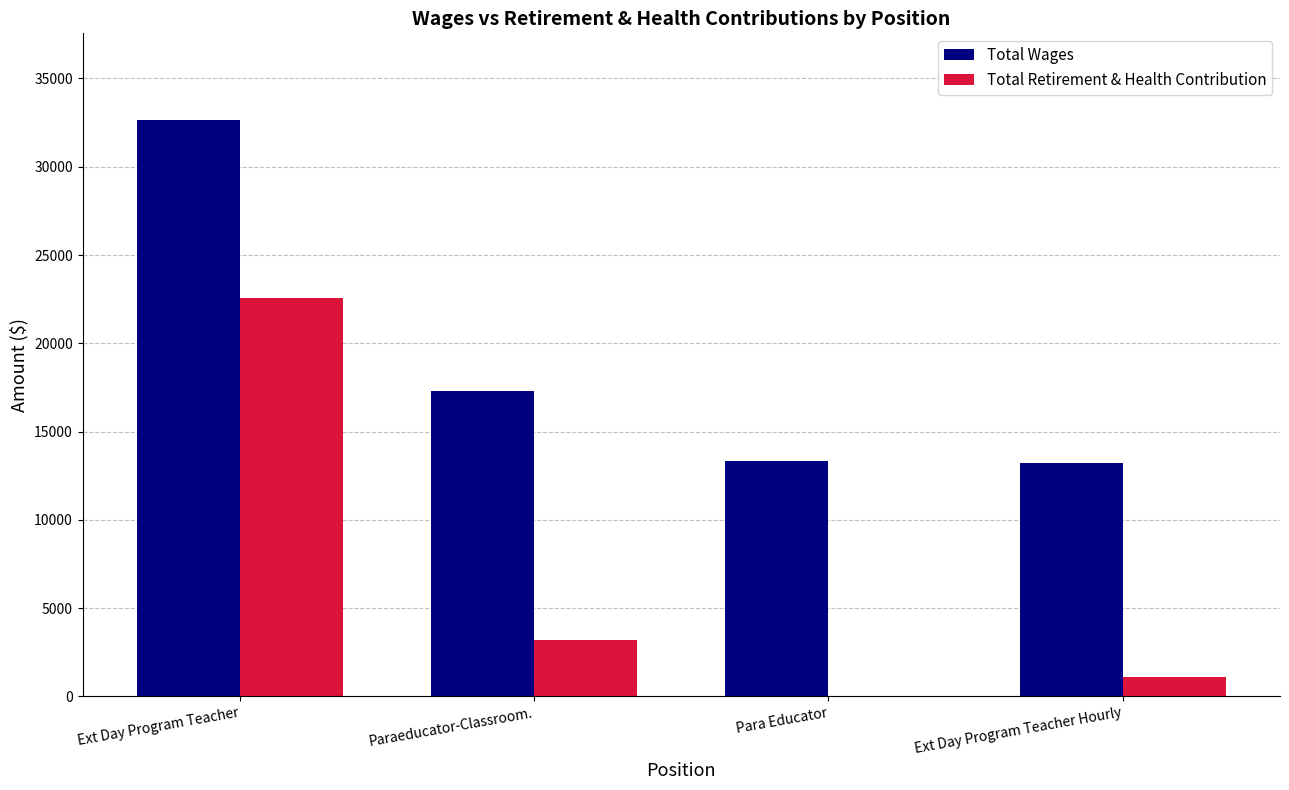

How many series are shown in this chart?

2